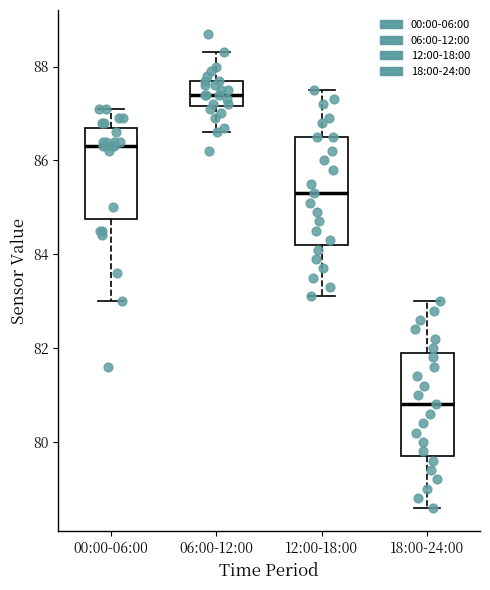

Reading left to right, transcribe this box plot: for each box, give where its median line is, the range the box spans, and where its two whiskers end, as read against the y-axis. The values are not printed on the chart, so give them approximately, as read against the axis.

00:00-06:00: median 86.4, box 84.8 to 86.8, whiskers 83.0 to 87.2
06:00-12:00: median 87.4, box 87.2 to 87.8, whiskers 86.6 to 88.4
12:00-18:00: median 85.4, box 84.2 to 86.6, whiskers 83.2 to 87.6
18:00-24:00: median 80.8, box 79.8 to 82.0, whiskers 78.6 to 83.0